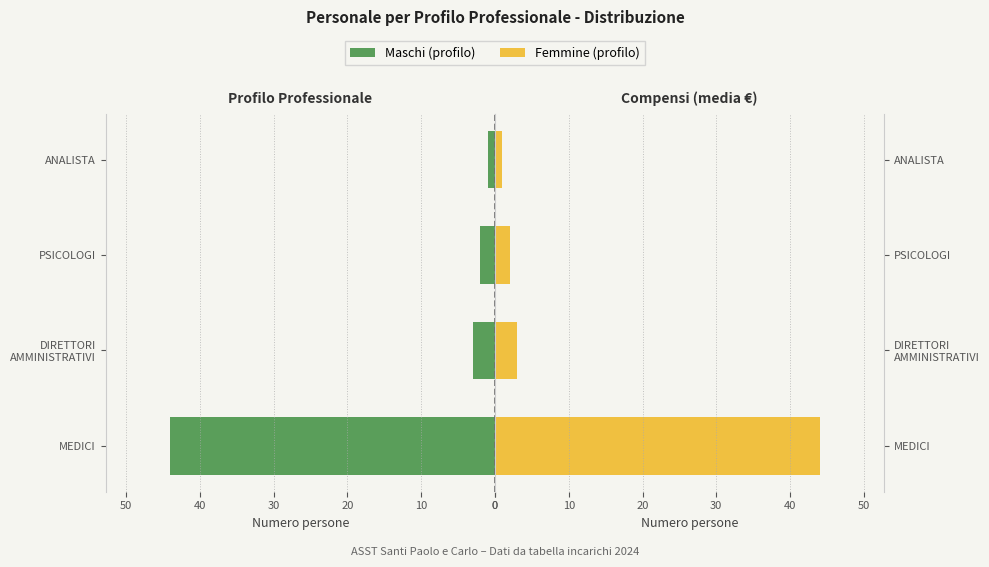

Which series has the widest spread of values?

Maschi (count)